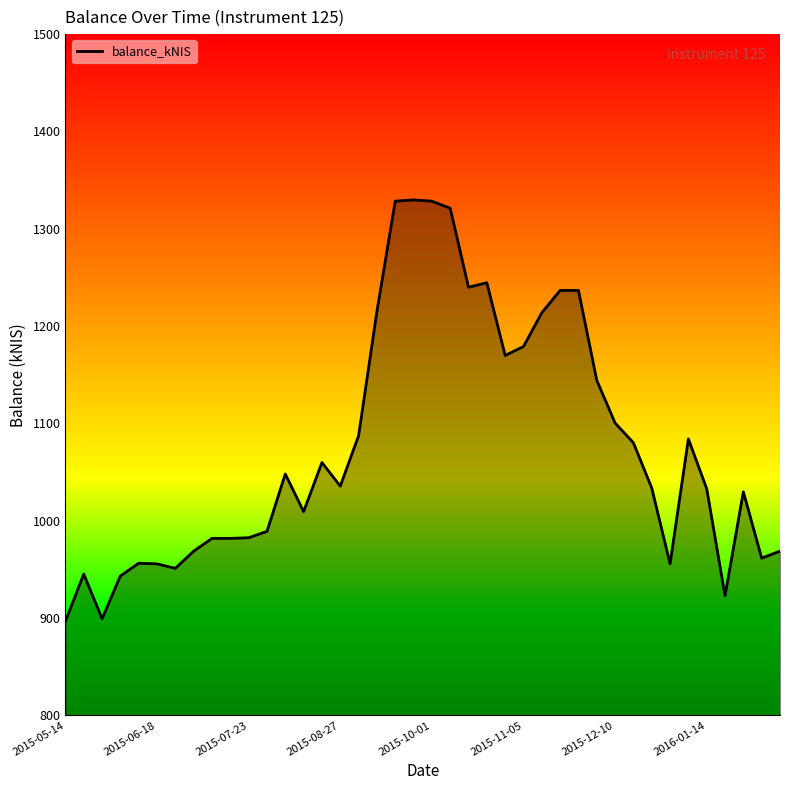

What is the difference between the maximum and minimum values?

433.0